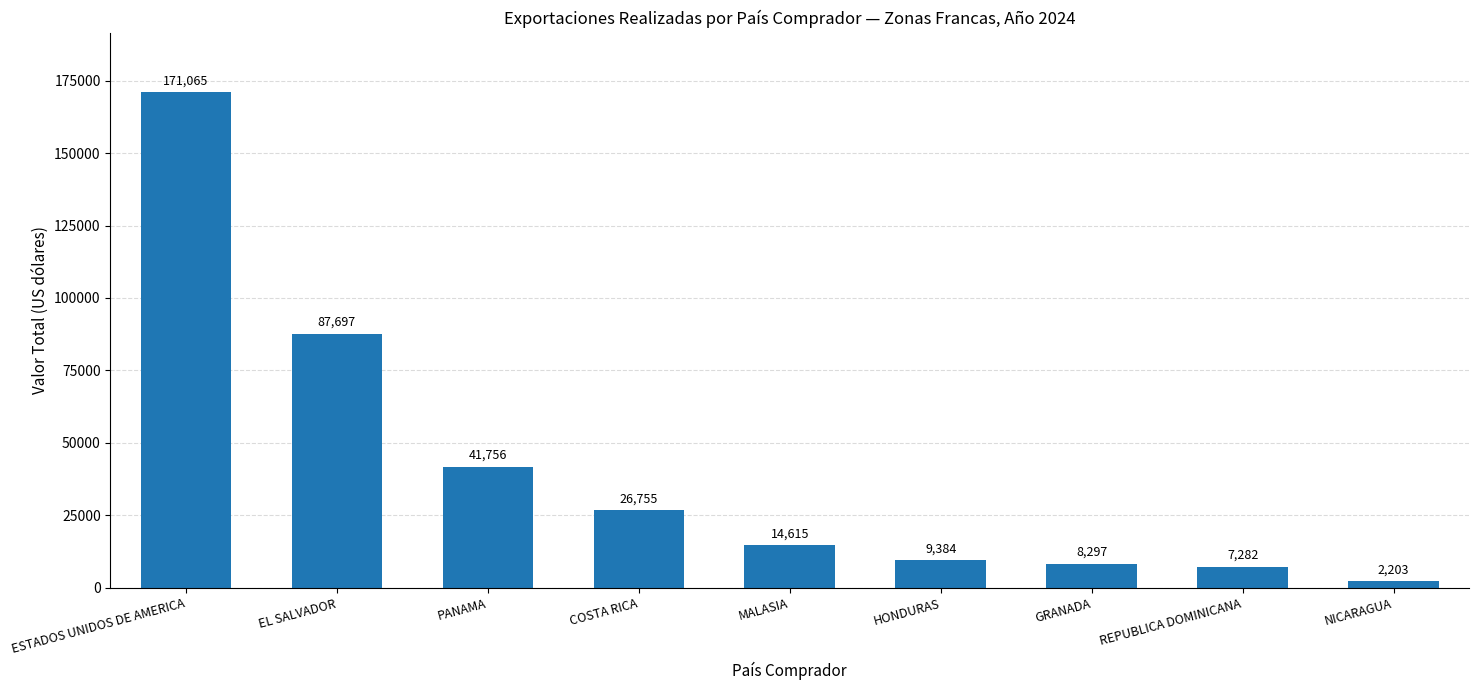

List the labels in order of value, smallest first.

NICARAGUA, REPUBLICA DOMINICANA, GRANADA, HONDURAS, MALASIA, COSTA RICA, PANAMA, EL SALVADOR, ESTADOS UNIDOS DE AMERICA